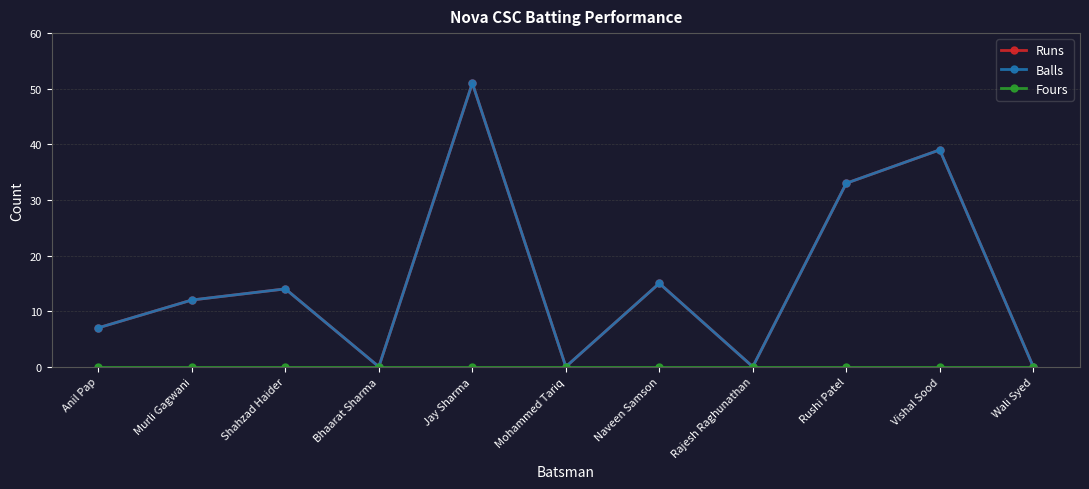

What is the label of the 4th point from the right?

Rajesh Raghunathan